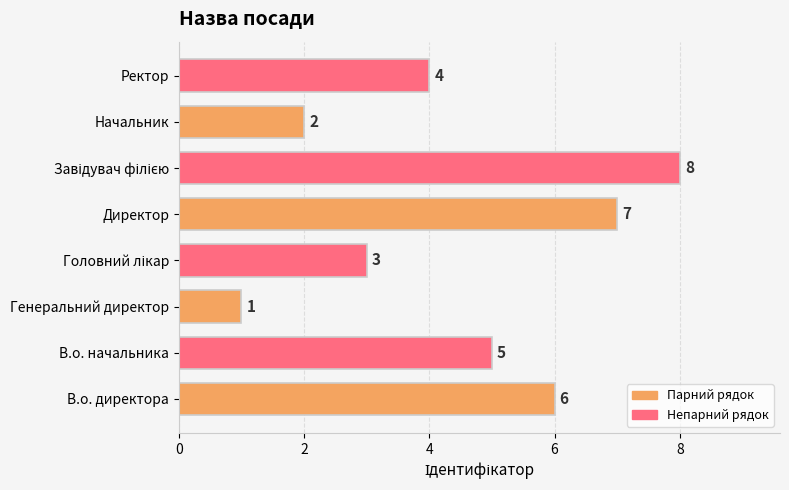

What is the greatest value displayed?

8